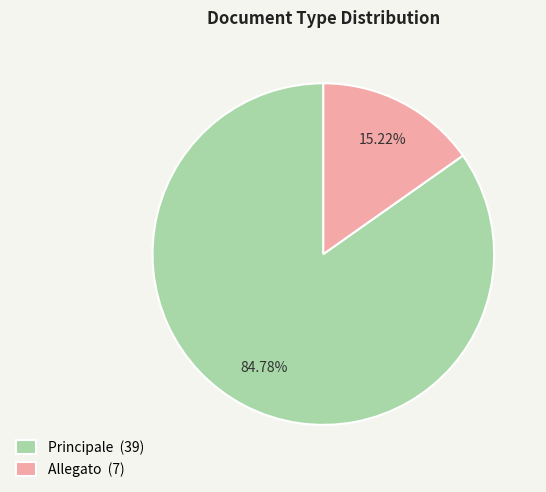

Which category accounts for the majority?

Principale